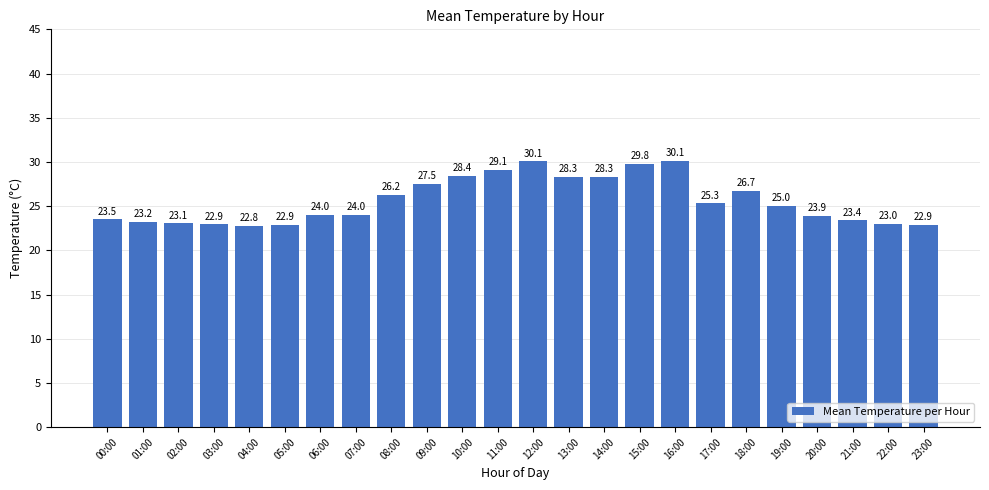

Where does the data first go above 25?

08:00